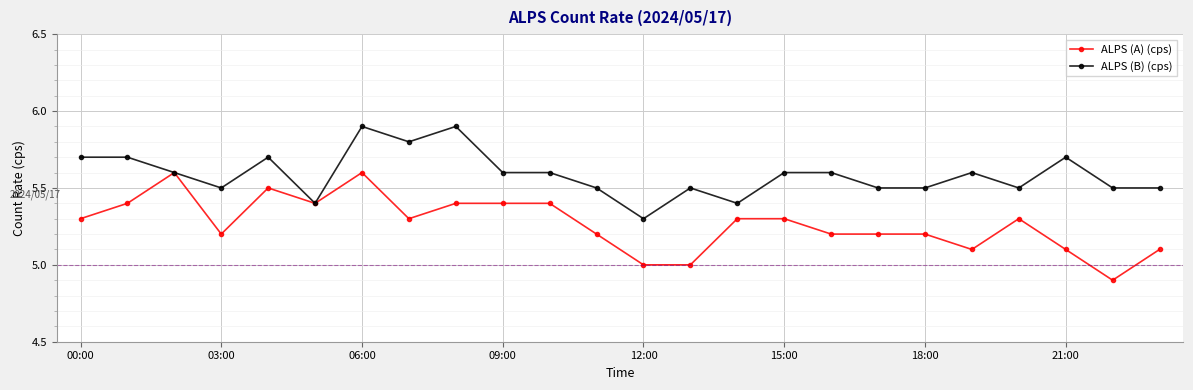

Which series has the widest spread of values?

ALPS (A) (cps)